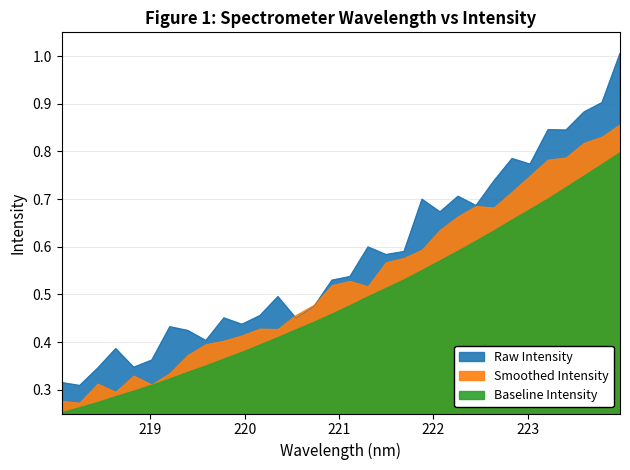

How many values are between 0 and 1?

32